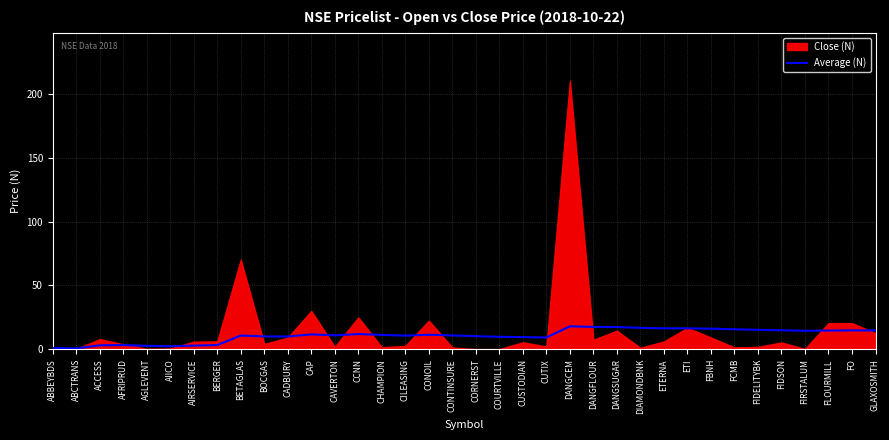

What is the approximate value of Average (N) at FIDELITYBK?

15.3